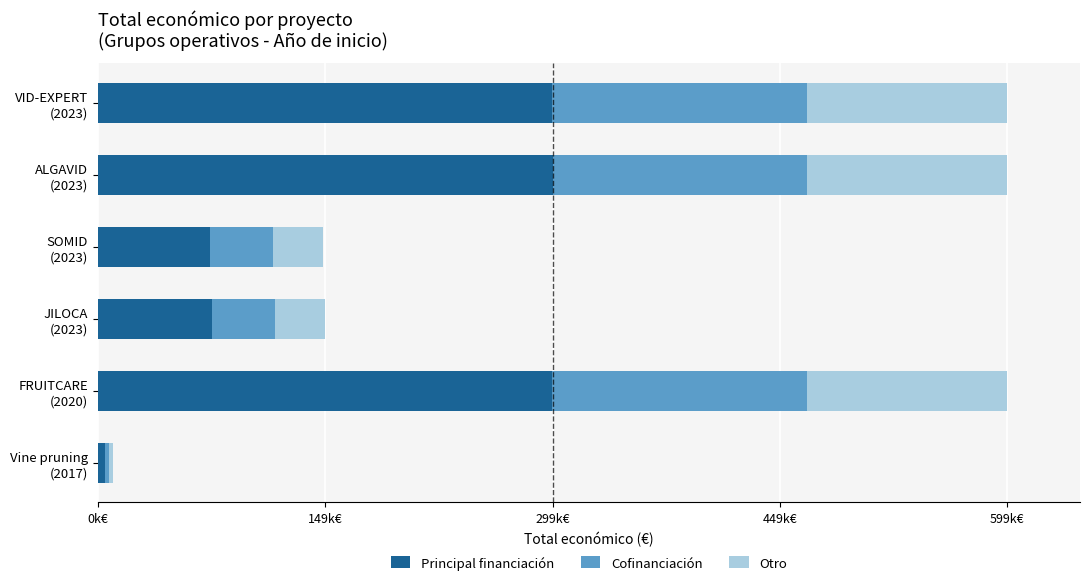

What are all the series names shown in the legend?

Principal financiación, Cofinanciación, Otro